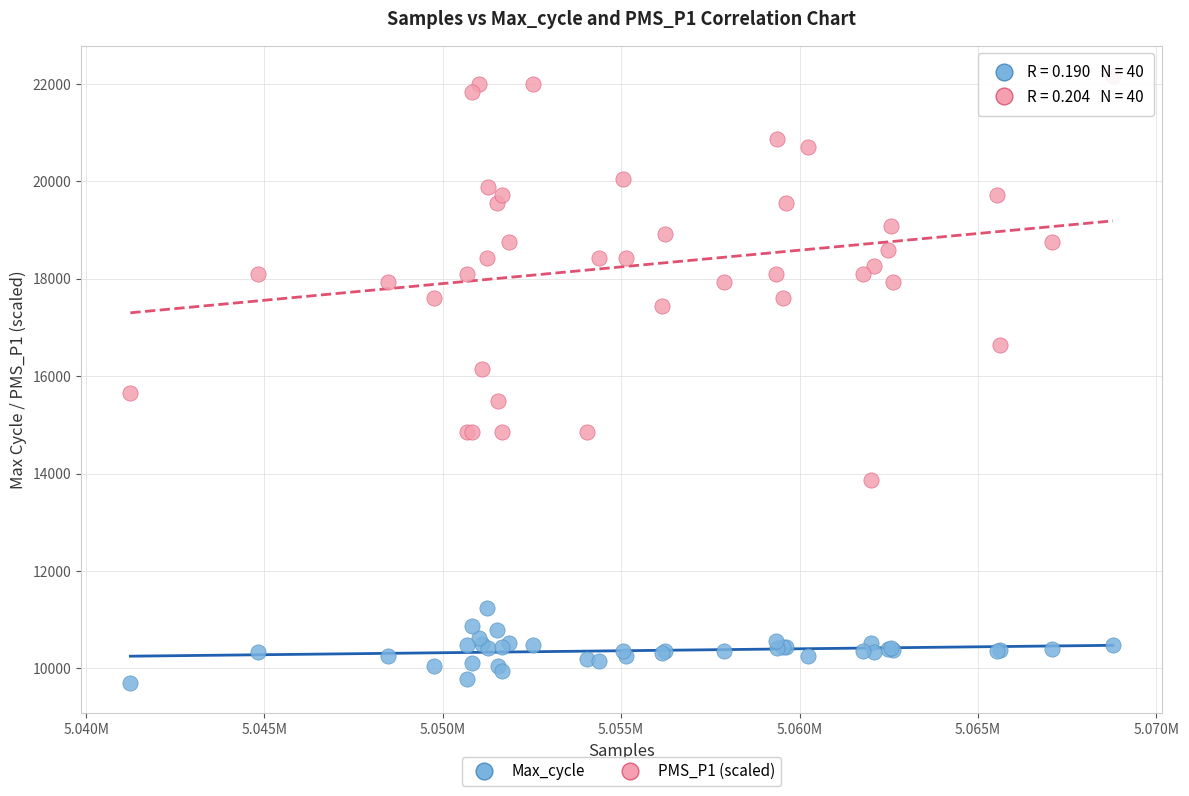

What are all the series names shown in the legend?

Max_cycle, PMS_P1 (scaled)